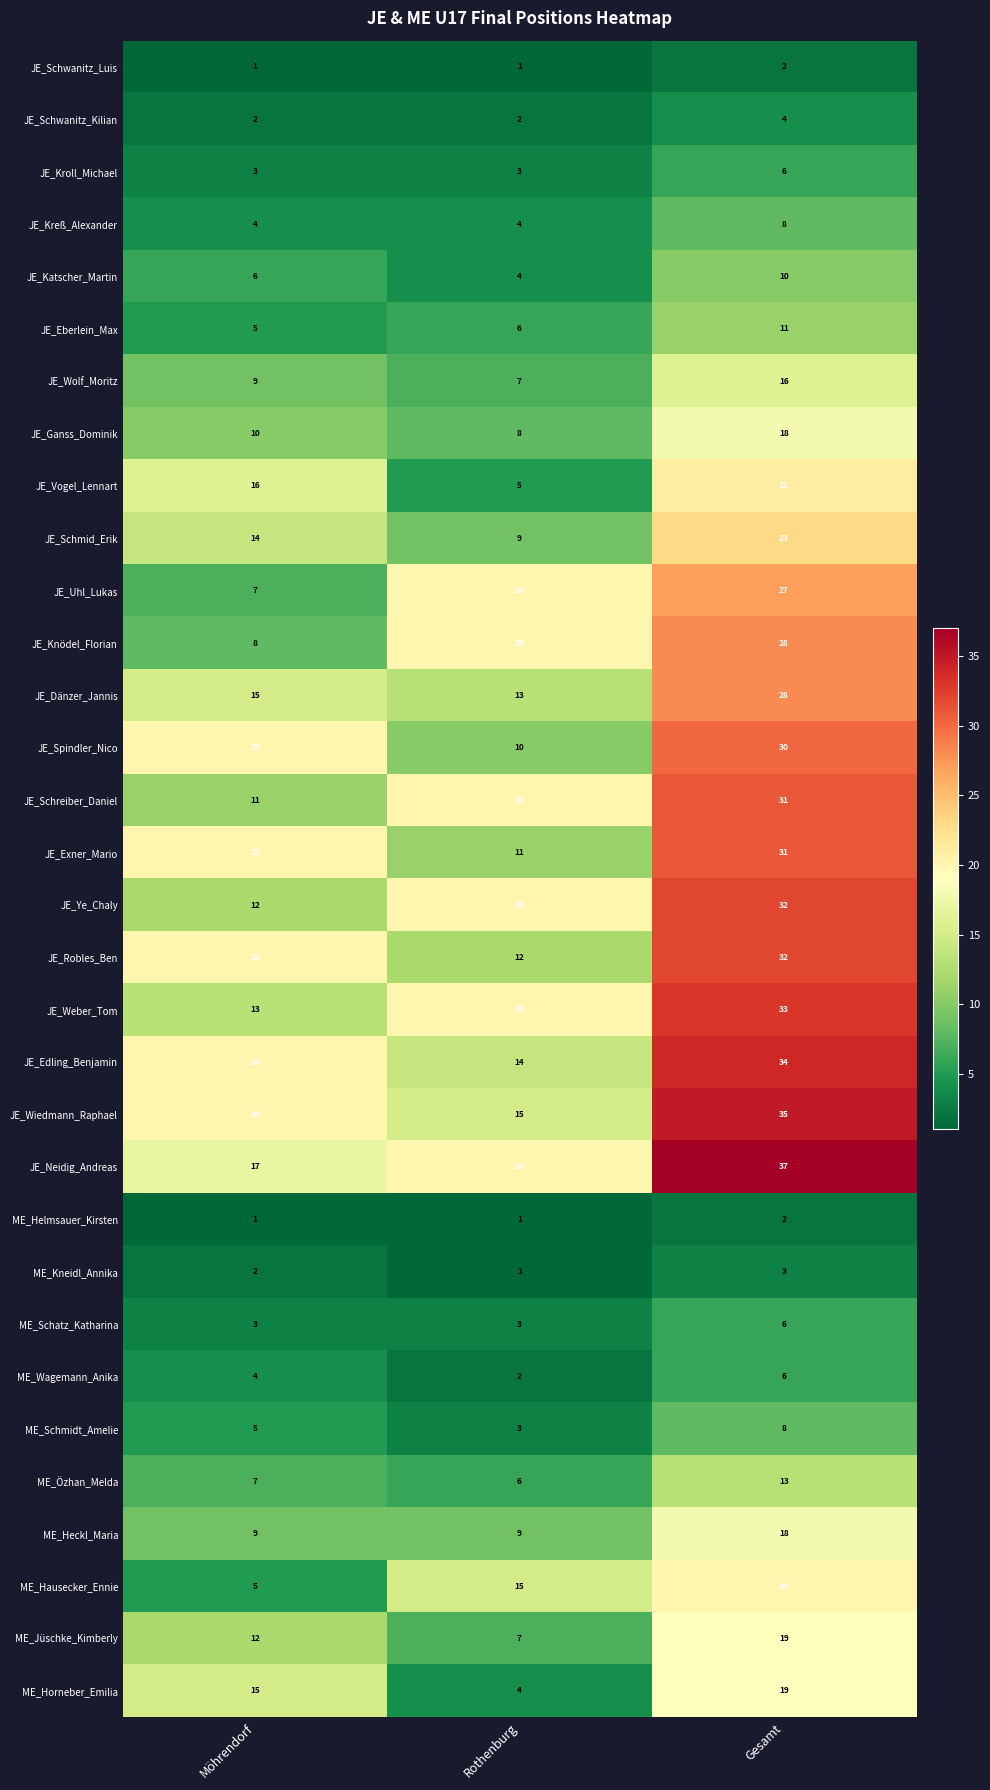

Rank the categories by JE_Edling_Benjamin value from highest to lowest.

Gesamt, Möhrendorf, Rothenburg